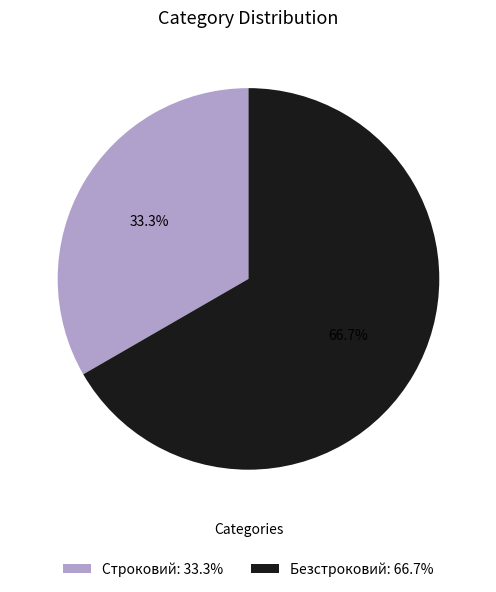

Which category accounts for the majority?

Безстроковий